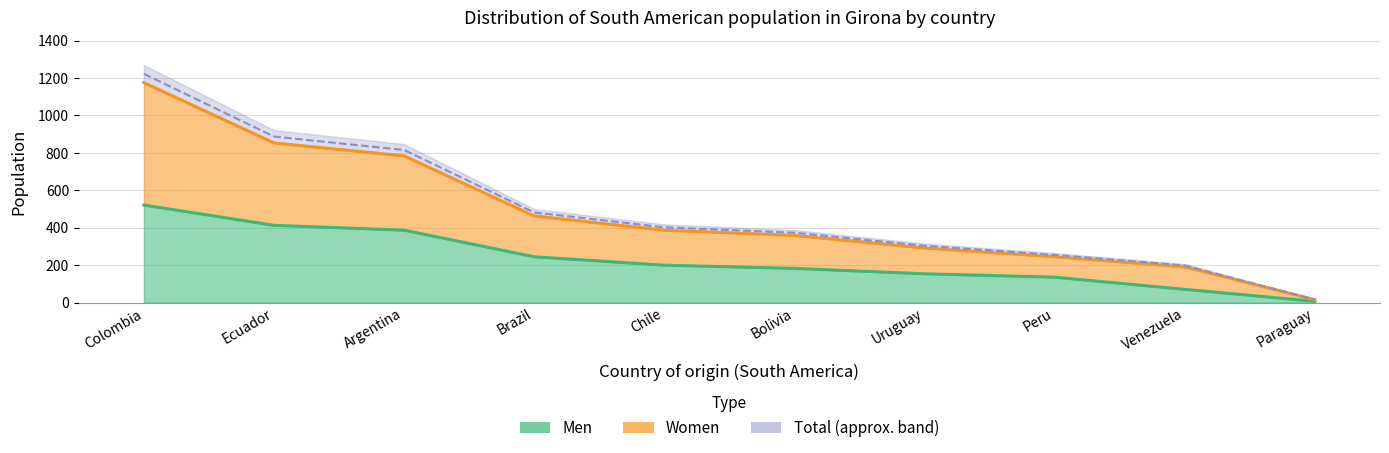

True or false: Men has more than 1 points higher than both neighbors.

False